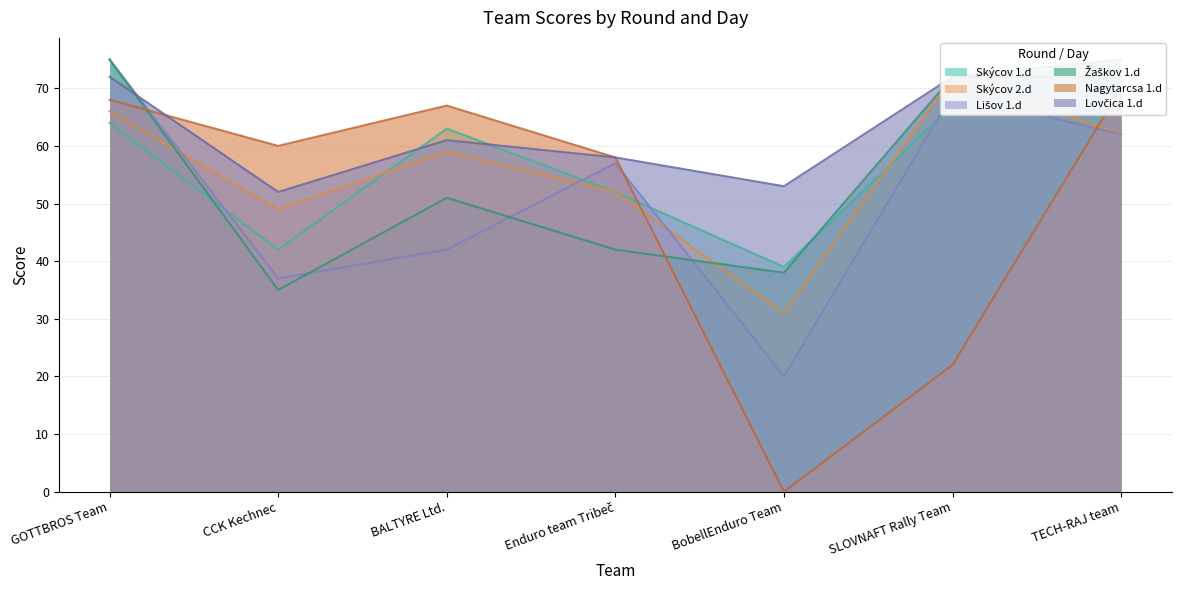

What is the difference between the second highest and second lowest values in the Žaškov 1.d series?

37